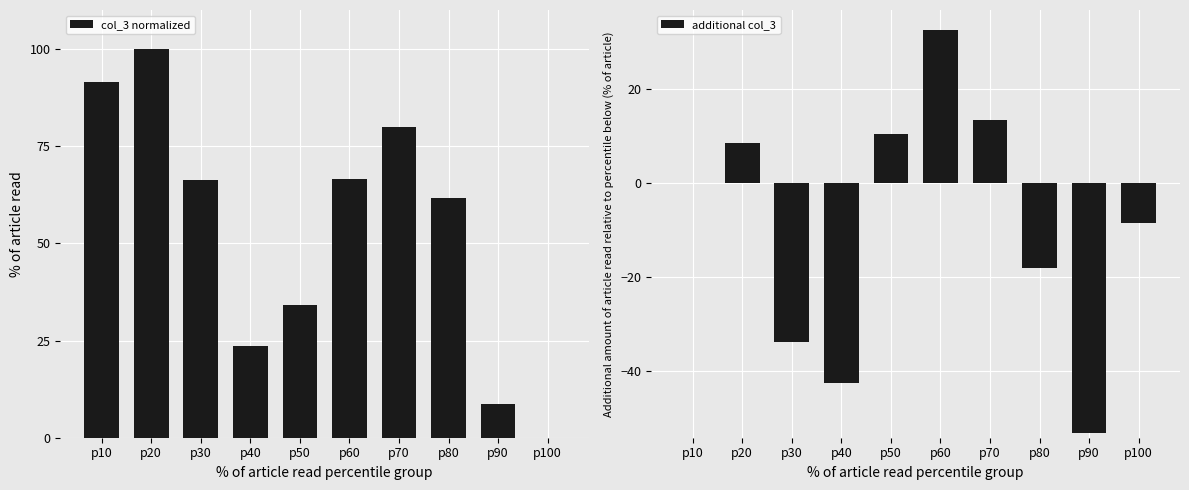

Is it true that additional col_3 equals -69.4 at p90?

False